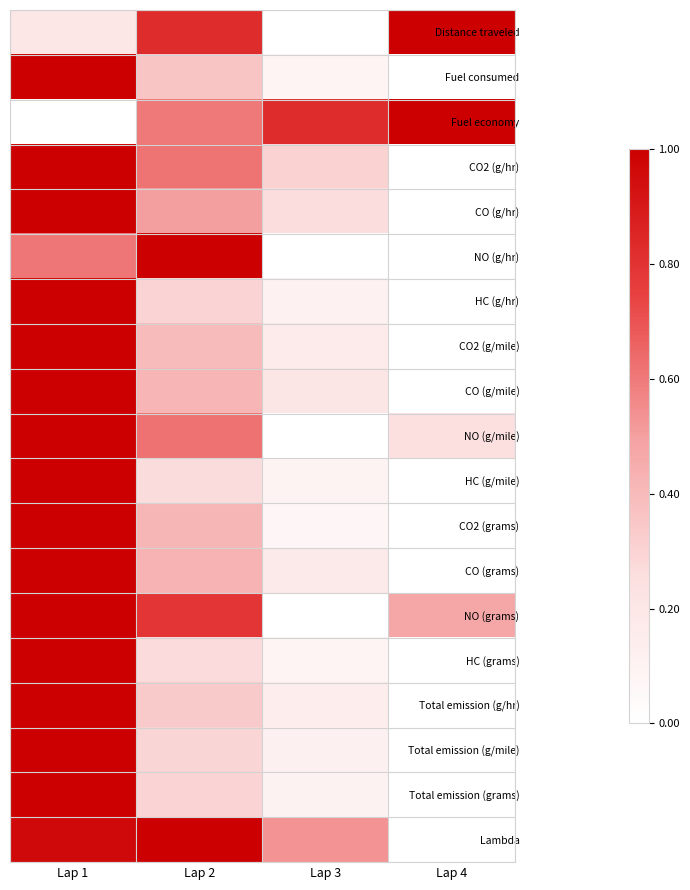

Reading left to right, extract all data points from this chart.

Distance traveled: Lap 1=0.2	Lap 2=0.8	Lap 3=0.0	Lap 4=1.0
Fuel consumed: Lap 1=1.0	Lap 2=0.4	Lap 3=0.1	Lap 4=0.0
Fuel economy: Lap 1=0.0	Lap 2=0.6	Lap 3=0.8	Lap 4=1.0
CO2 (g/hr): Lap 1=1.0	Lap 2=0.6	Lap 3=0.3	Lap 4=0.0
CO (g/hr): Lap 1=1.0	Lap 2=0.5	Lap 3=0.3	Lap 4=0.0
NO (g/hr): Lap 1=0.6	Lap 2=1.0	Lap 3=0.0	Lap 4=0.0
HC (g/hr): Lap 1=1.0	Lap 2=0.3	Lap 3=0.1	Lap 4=0.0
CO2 (g/mile): Lap 1=1.0	Lap 2=0.4	Lap 3=0.2	Lap 4=0.0
CO (g/mile): Lap 1=1.0	Lap 2=0.4	Lap 3=0.2	Lap 4=0.0
NO (g/mile): Lap 1=1.0	Lap 2=0.6	Lap 3=0.0	Lap 4=0.2
HC (g/mile): Lap 1=1.0	Lap 2=0.3	Lap 3=0.1	Lap 4=0.0
CO2 (grams): Lap 1=1.0	Lap 2=0.4	Lap 3=0.1	Lap 4=0.0
CO (grams): Lap 1=1.0	Lap 2=0.4	Lap 3=0.2	Lap 4=0.0
NO (grams): Lap 1=1.0	Lap 2=0.8	Lap 3=0.0	Lap 4=0.5
HC (grams): Lap 1=1.0	Lap 2=0.3	Lap 3=0.1	Lap 4=0.0
Total emission (g/hr): Lap 1=1.0	Lap 2=0.3	Lap 3=0.1	Lap 4=0.0
Total emission (g/mile): Lap 1=1.0	Lap 2=0.3	Lap 3=0.1	Lap 4=0.0
Total emission (grams): Lap 1=1.0	Lap 2=0.3	Lap 3=0.1	Lap 4=0.0
Lambda: Lap 1=1.0	Lap 2=1.0	Lap 3=0.5	Lap 4=0.0